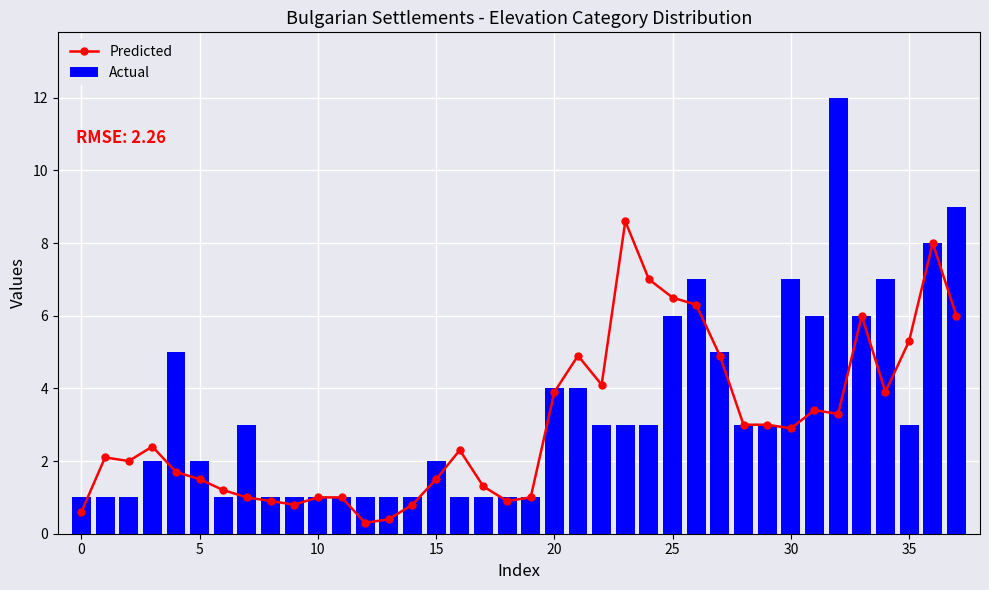

What is the sum of all Actual values?

128